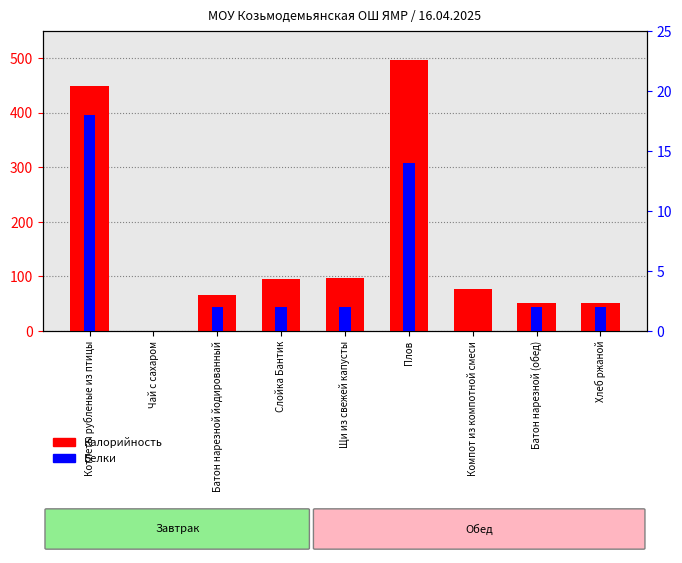

Where does the Калорийность series first go above 77?

Котлеты рубленые из птицы